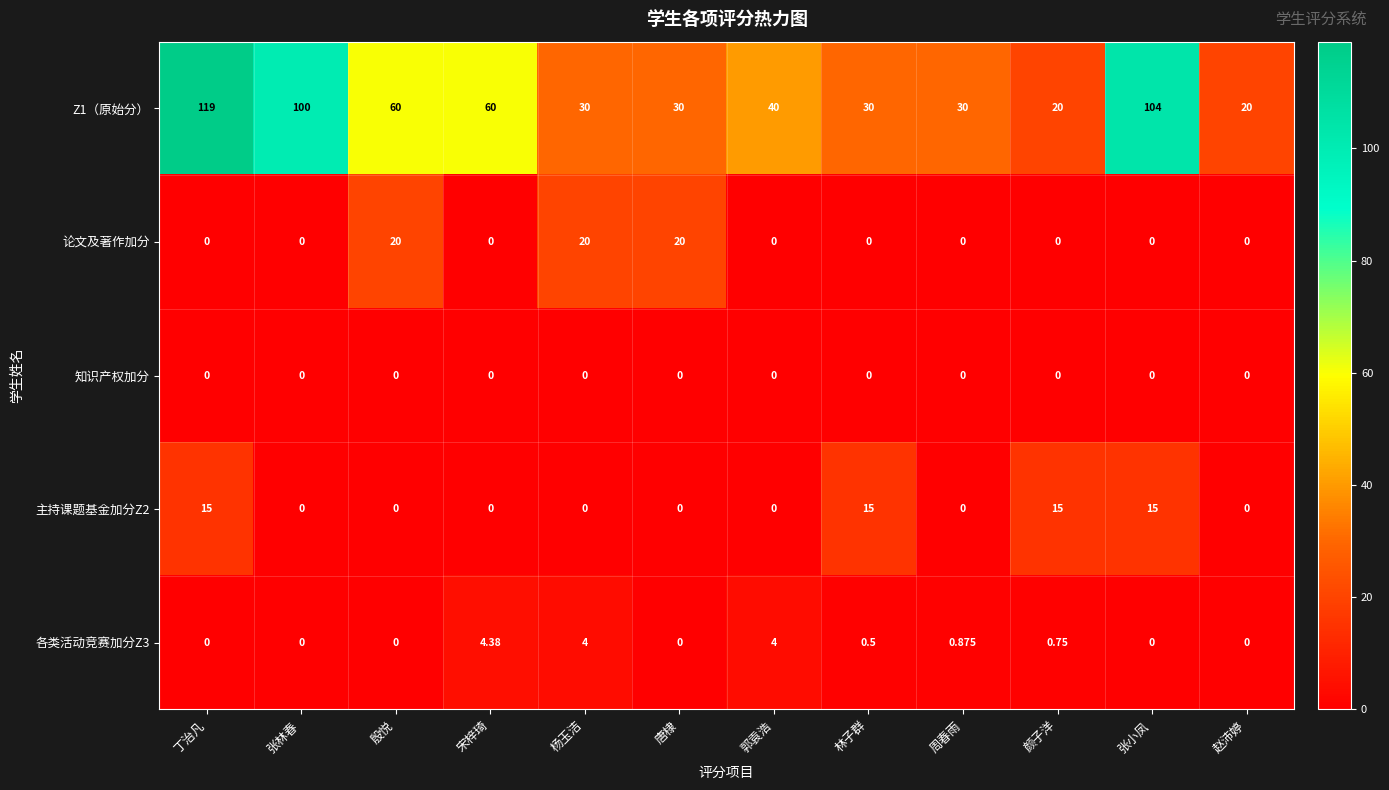

At which label is 各类活动竞赛加分Z3 closest to 2?

周春雨